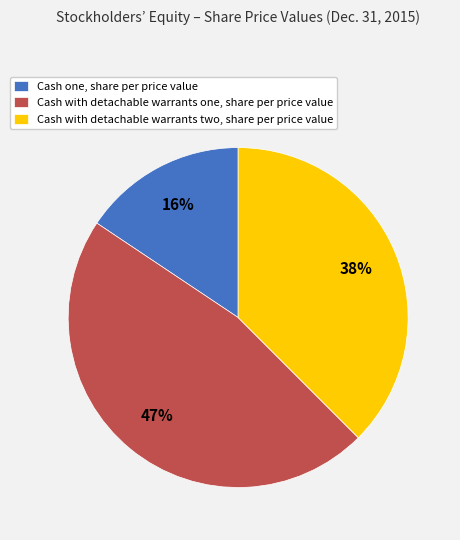

To the nearest percent, what portion does Cash with detachable warrants one, share per price value represent?

47%